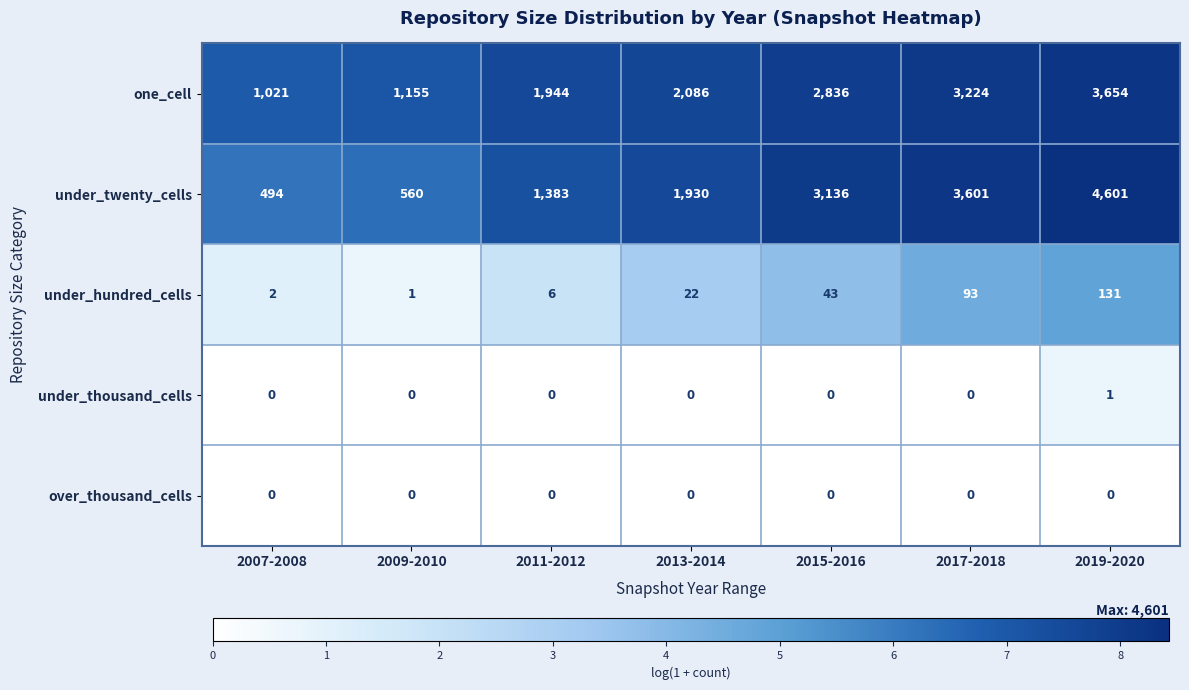

What is the total value across all series at 2007-2008?

1517